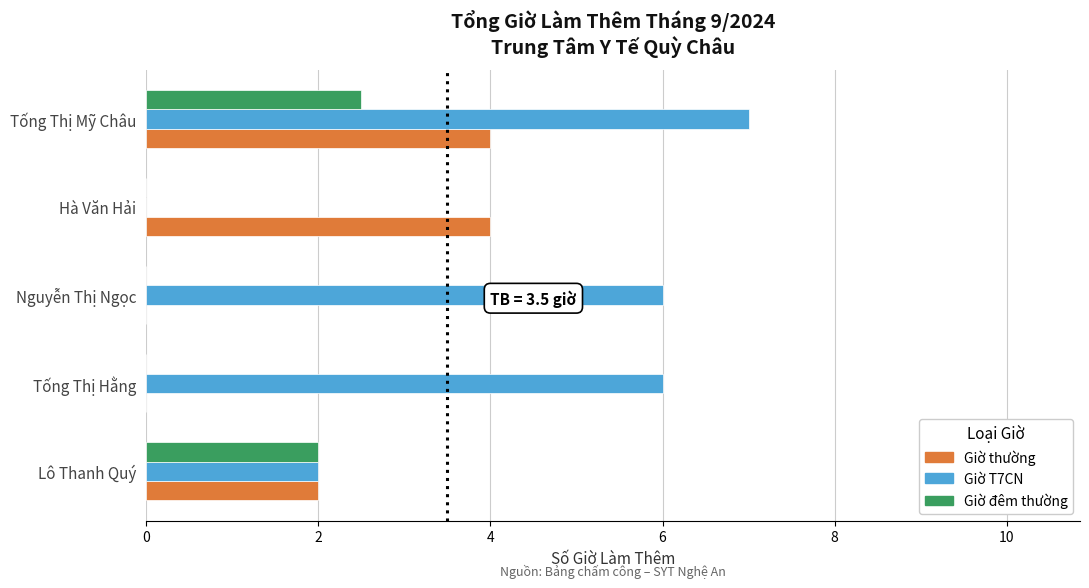

What is the sum of all Giờ đêm thường values?

4.5